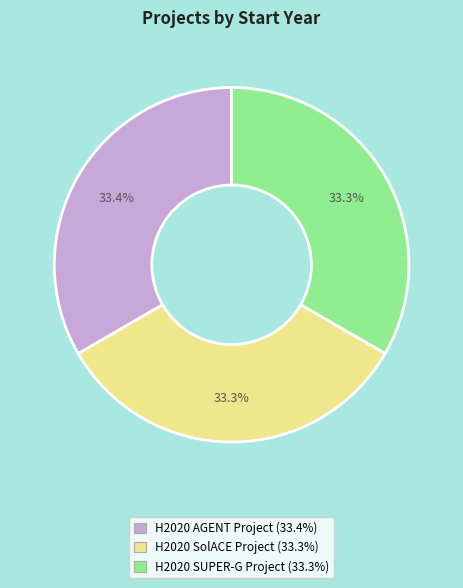

To the nearest percent, what is the average slice percentage?

33%